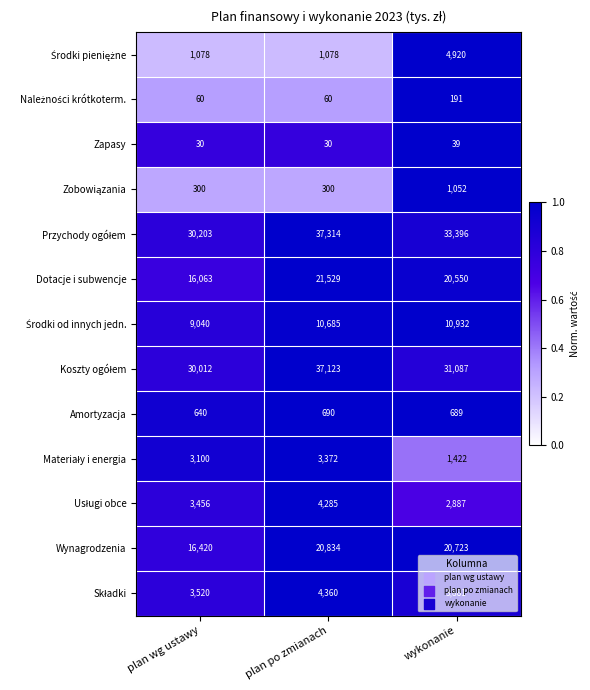

Where is Amortyzacja nearest to the value 665?

wykonanie